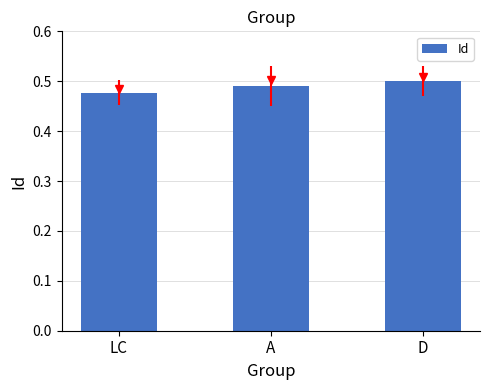

Between A and LC, which is larger?

A